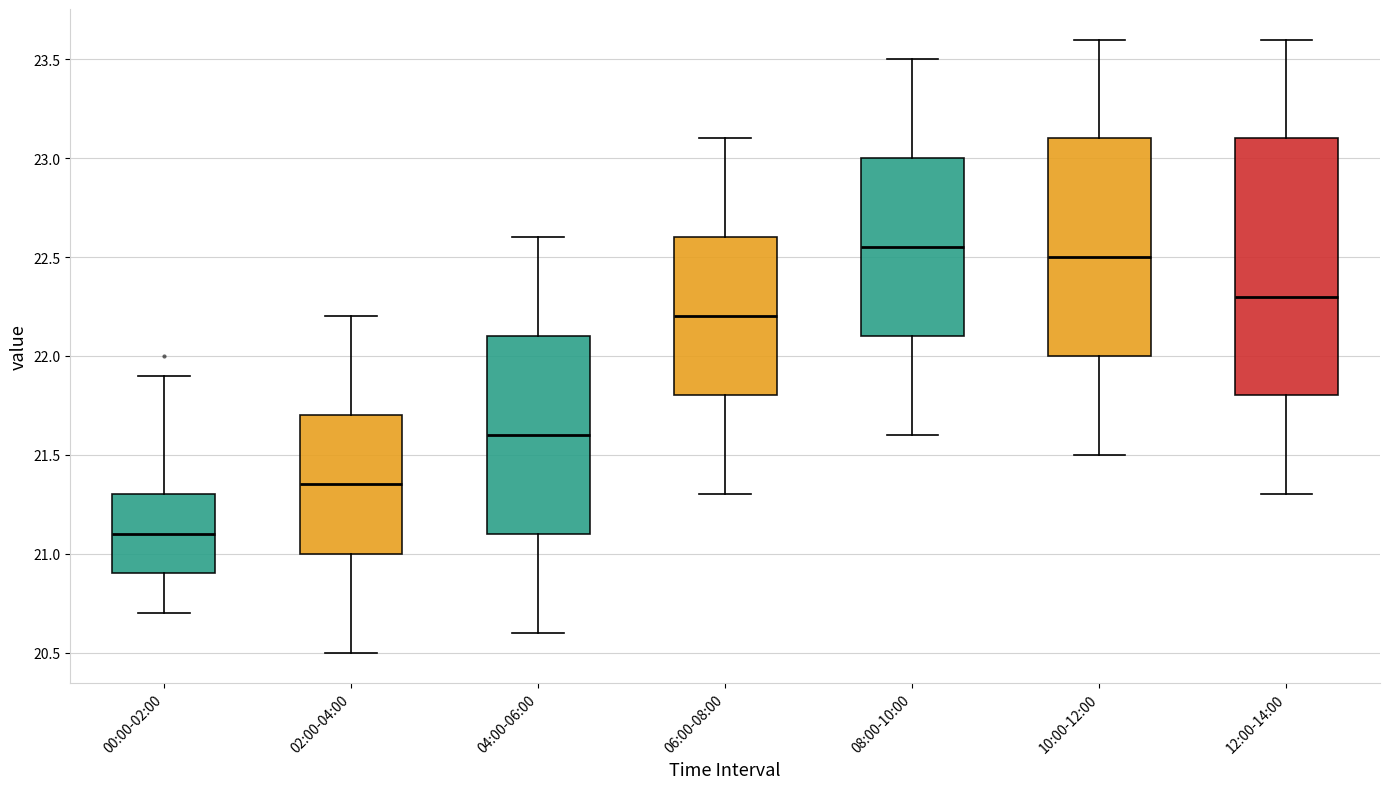

Which box's median line is the highest?

08:00-10:00